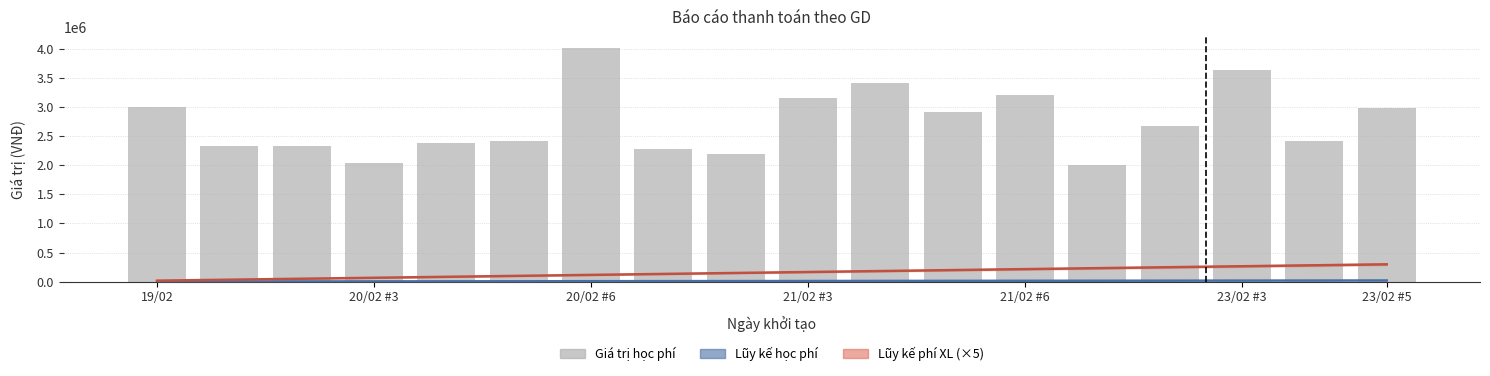

The value of Lũy kế học phí at 16 is 18546.4. True or false?

True